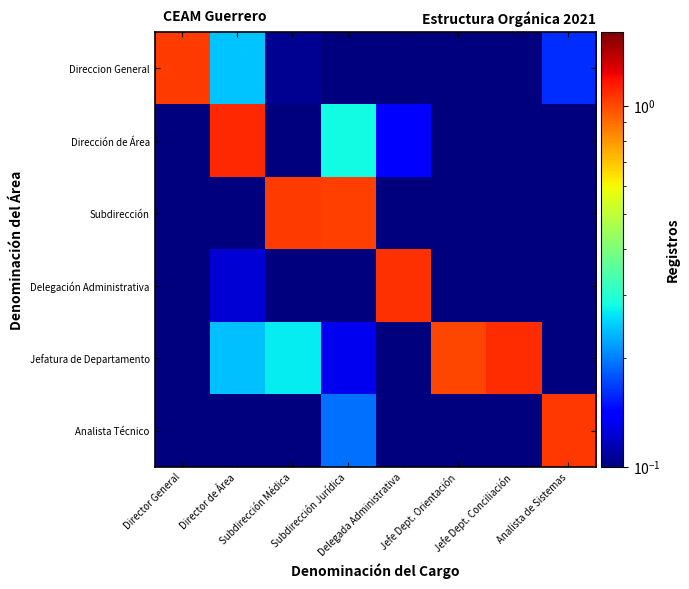

Reading left to right, transcribe all the data shown in this chart.

Direccion General: Director General=1.0	Director de Área=0.2	Subdirección Médica=0.1	Subdirección Jurídica=0.1	Delegada Administrativa=0.0	Jefe Dept. Orientación=0.0	Jefe Dept. Conciliación=0.0	Analista de Sistemas=0.2
Dirección de Área: Director General=0.1	Director de Área=1.1	Subdirección Médica=0.0	Subdirección Jurídica=0.3	Delegada Administrativa=0.1	Jefe Dept. Orientación=0.0	Jefe Dept. Conciliación=0.0	Analista de Sistemas=0.0
Subdirección: Director General=0.0	Director de Área=0.1	Subdirección Médica=1.0	Subdirección Jurídica=1.0	Delegada Administrativa=0.1	Jefe Dept. Orientación=0.0	Jefe Dept. Conciliación=0.0	Analista de Sistemas=0.0
Delegación Administrativa: Director General=0.0	Director de Área=0.1	Subdirección Médica=0.0	Subdirección Jurídica=0.1	Delegada Administrativa=1.1	Jefe Dept. Orientación=0.0	Jefe Dept. Conciliación=0.1	Analista de Sistemas=0.0
Jefatura de Departamento: Director General=0.0	Director de Área=0.2	Subdirección Médica=0.3	Subdirección Jurídica=0.1	Delegada Administrativa=0.0	Jefe Dept. Orientación=1.0	Jefe Dept. Conciliación=1.1	Analista de Sistemas=0.0
Analista Técnico: Director General=0.0	Director de Área=0.1	Subdirección Médica=0.0	Subdirección Jurídica=0.2	Delegada Administrativa=0.0	Jefe Dept. Orientación=0.1	Jefe Dept. Conciliación=0.0	Analista de Sistemas=1.1